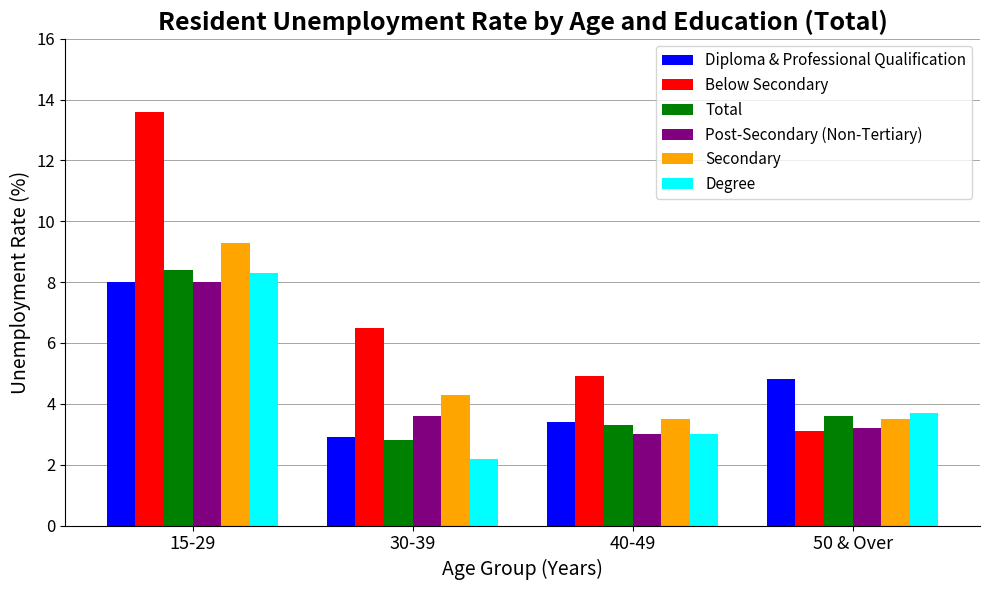

Is the value of Secondary at 15-29 greater than the value of Total at 40-49?

Yes